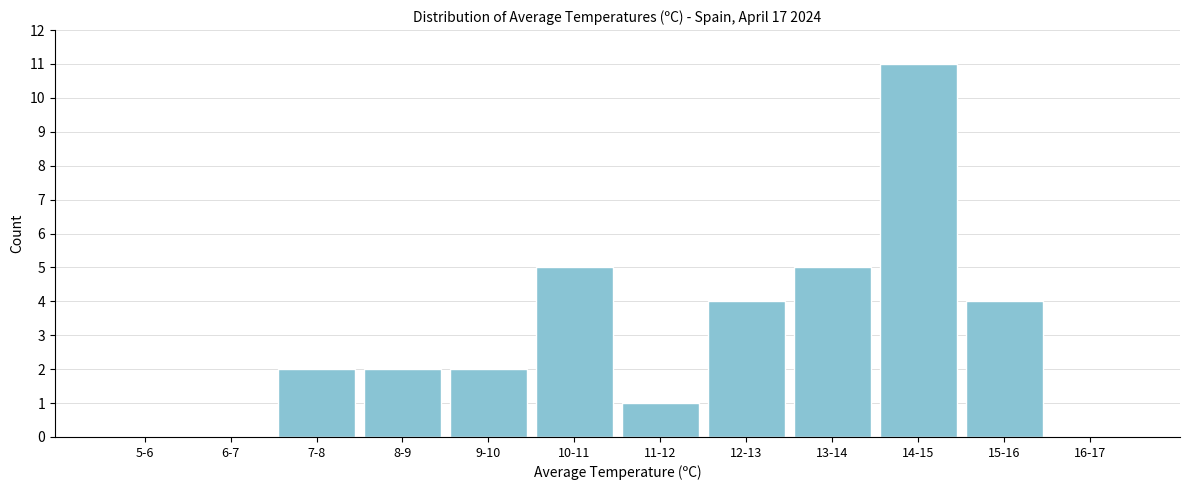

Reading left to right, transcribe all the data shown in this chart.

5-6=0	6-7=0	7-8=2	8-9=2	9-10=2	10-11=5	11-12=1	12-13=4	13-14=5	14-15=11	15-16=4	16-17=0